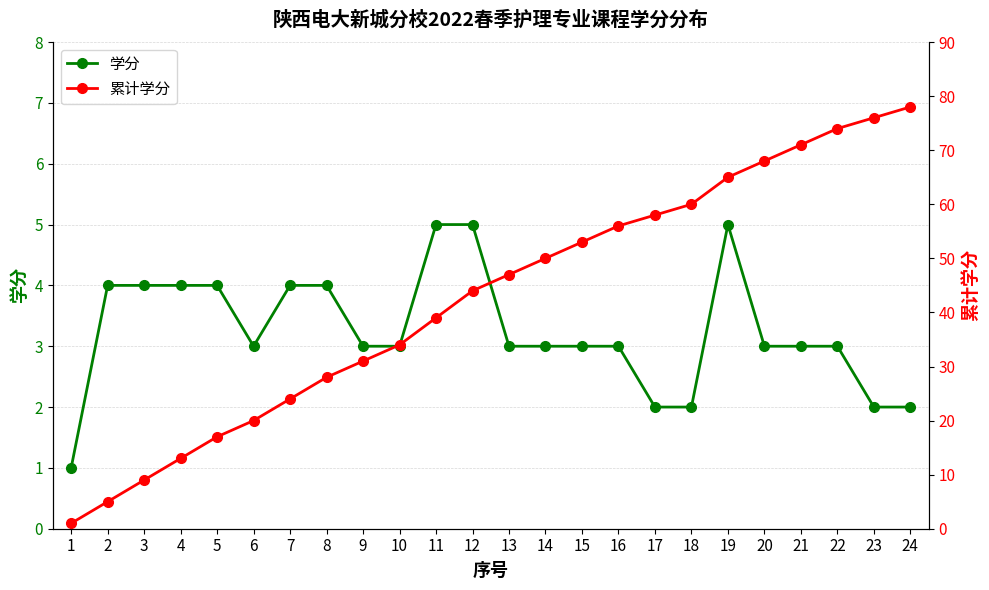

What is the value of the 学分 point at the 14th from the left?

3